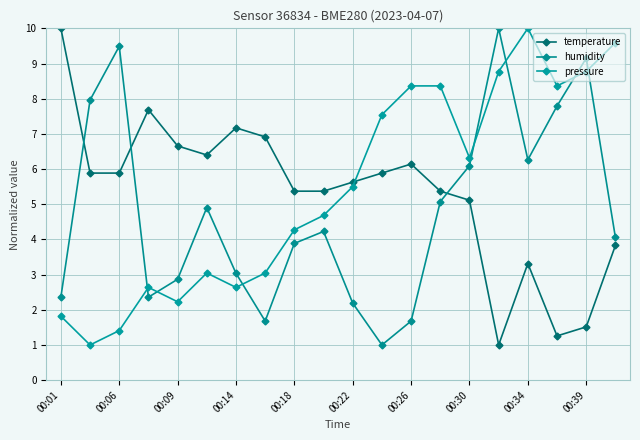

Reading right to left, extract all data points from this chart.

temperature: 3.8	1.5	1.3	3.3	1.0	5.1	5.4	6.1	5.9	5.6	5.4	5.4	6.9	7.2	6.4	6.7	7.7	5.9	5.9	10.0
humidity: 4.1	9.2	7.8	6.3	10.0	6.1	5.1	1.7	1.0	2.2	4.2	3.9	1.7	3.0	4.9	2.9	2.4	9.5	8.0	2.4
pressure: 9.6	8.8	8.4	10.0	8.8	6.3	8.4	8.4	7.5	5.5	4.7	4.3	3.0	2.6	3.0	2.2	2.6	1.4	1.0	1.8